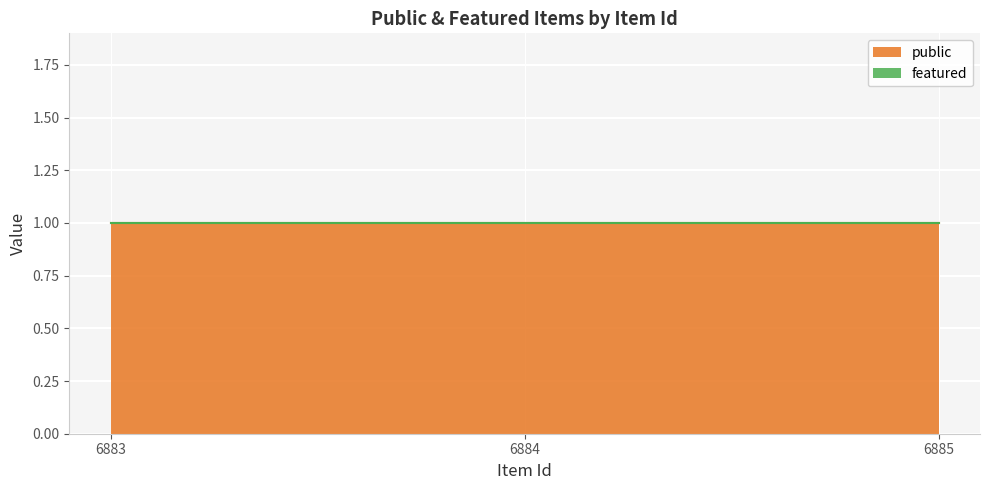

What are all the series names shown in the legend?

public, featured